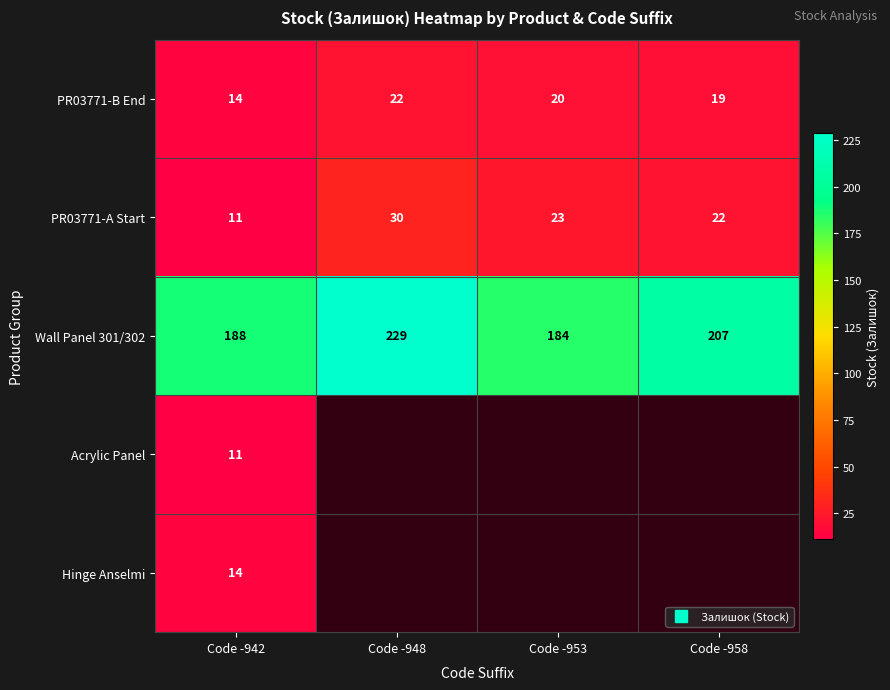

List the labels in order of PR03771-A Start value, smallest first.

Code -942, Code -958, Code -953, Code -948